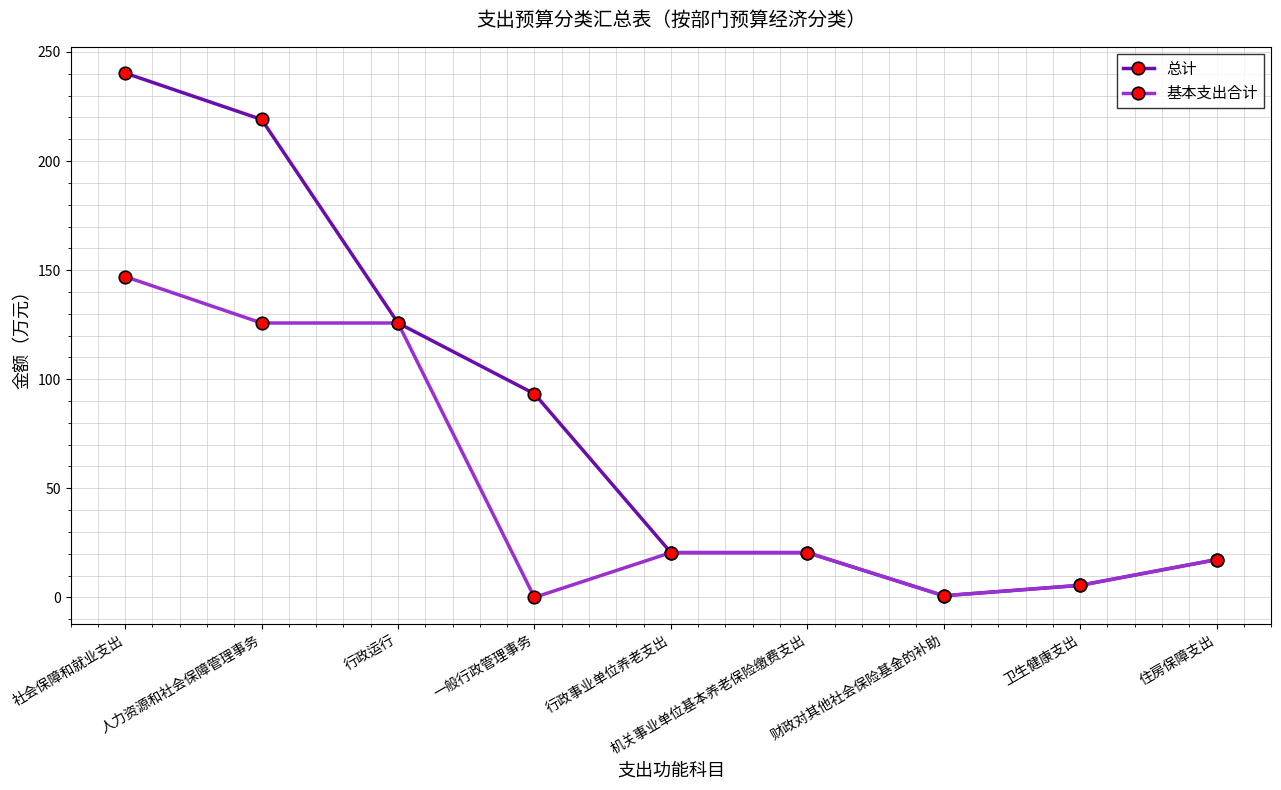

What is the label of the 1st point from the right?

住房保障支出